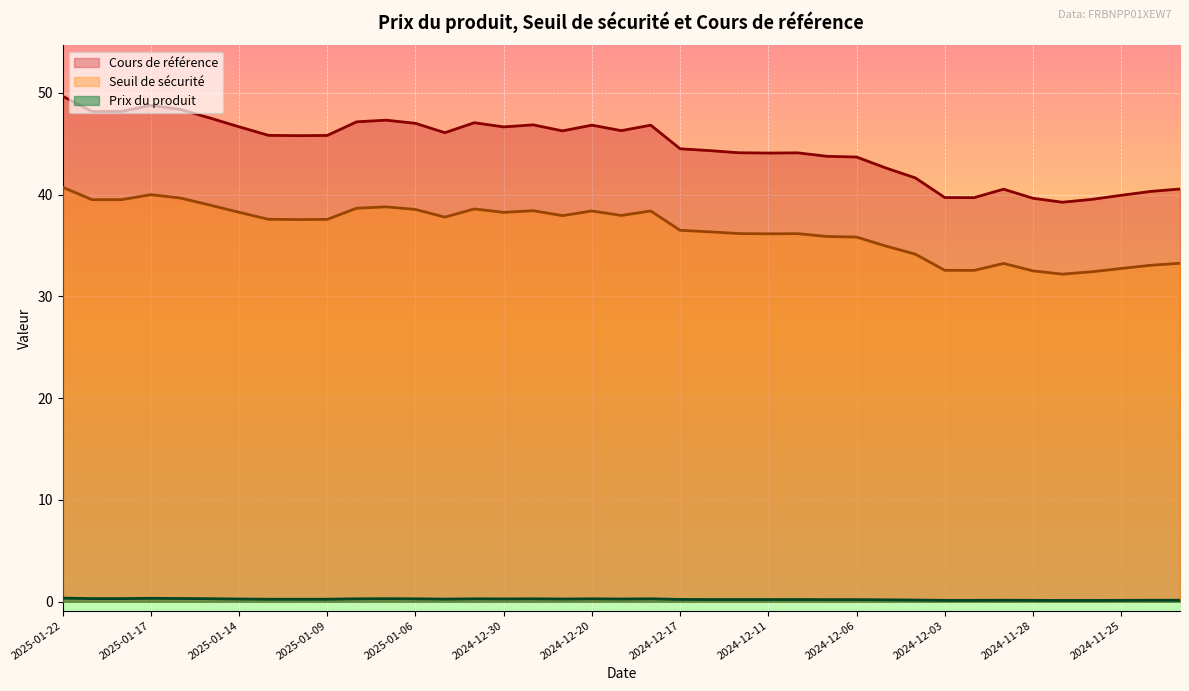

List the series in order of their peak value, lowest first.

Prix du produit, Seuil de sécurité, Cours de référence